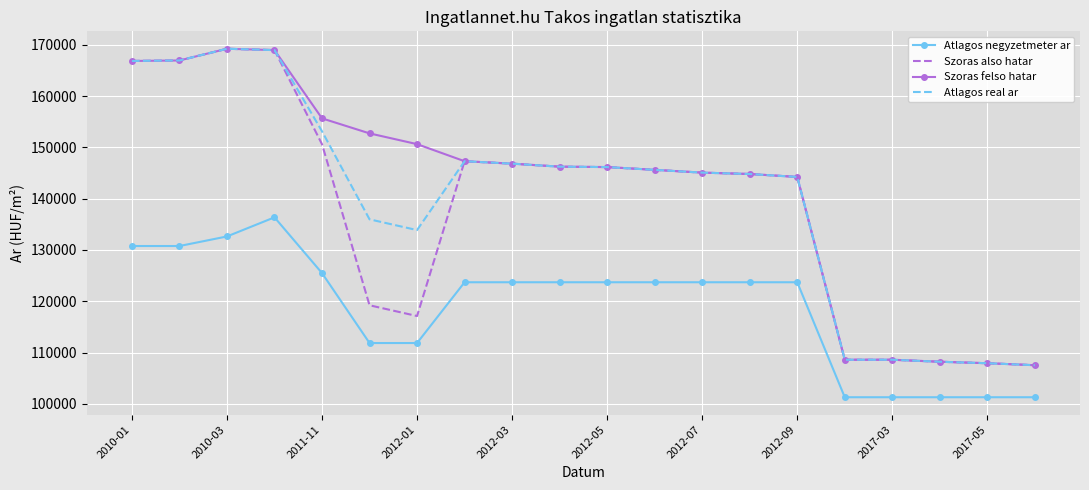

True or false: Szoras felso hatar and Atlagos negyzetmeter ar intersect in this chart.

False